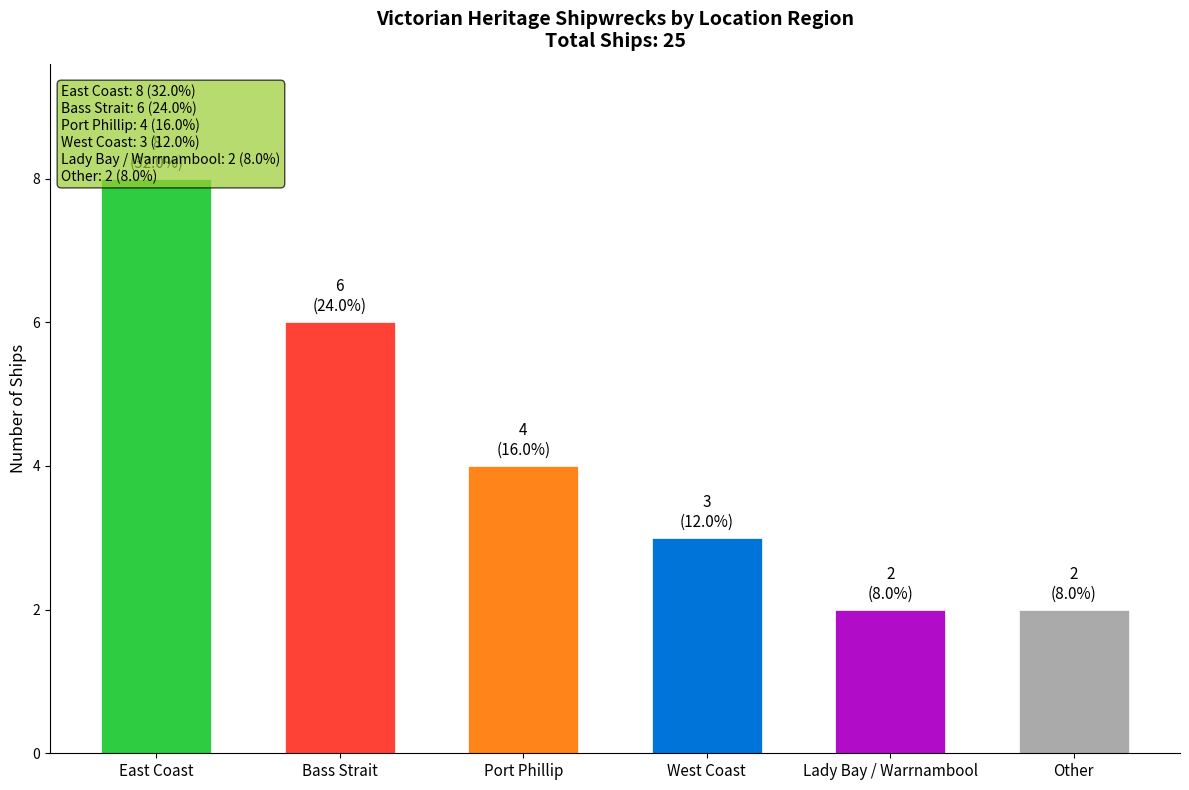

What is the greatest value displayed?

8